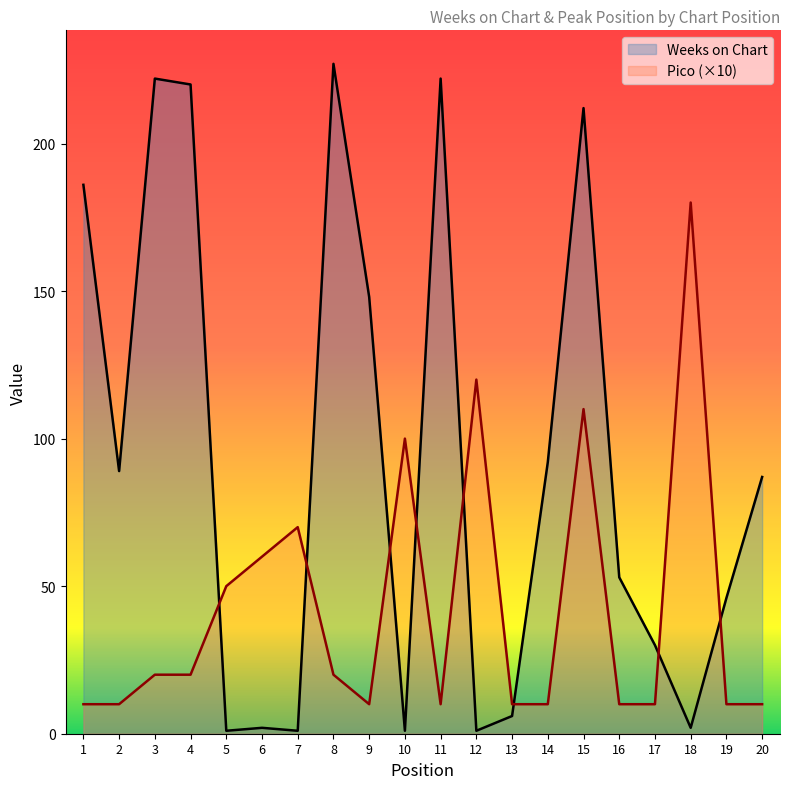

Count the number of data series in this chart.

2